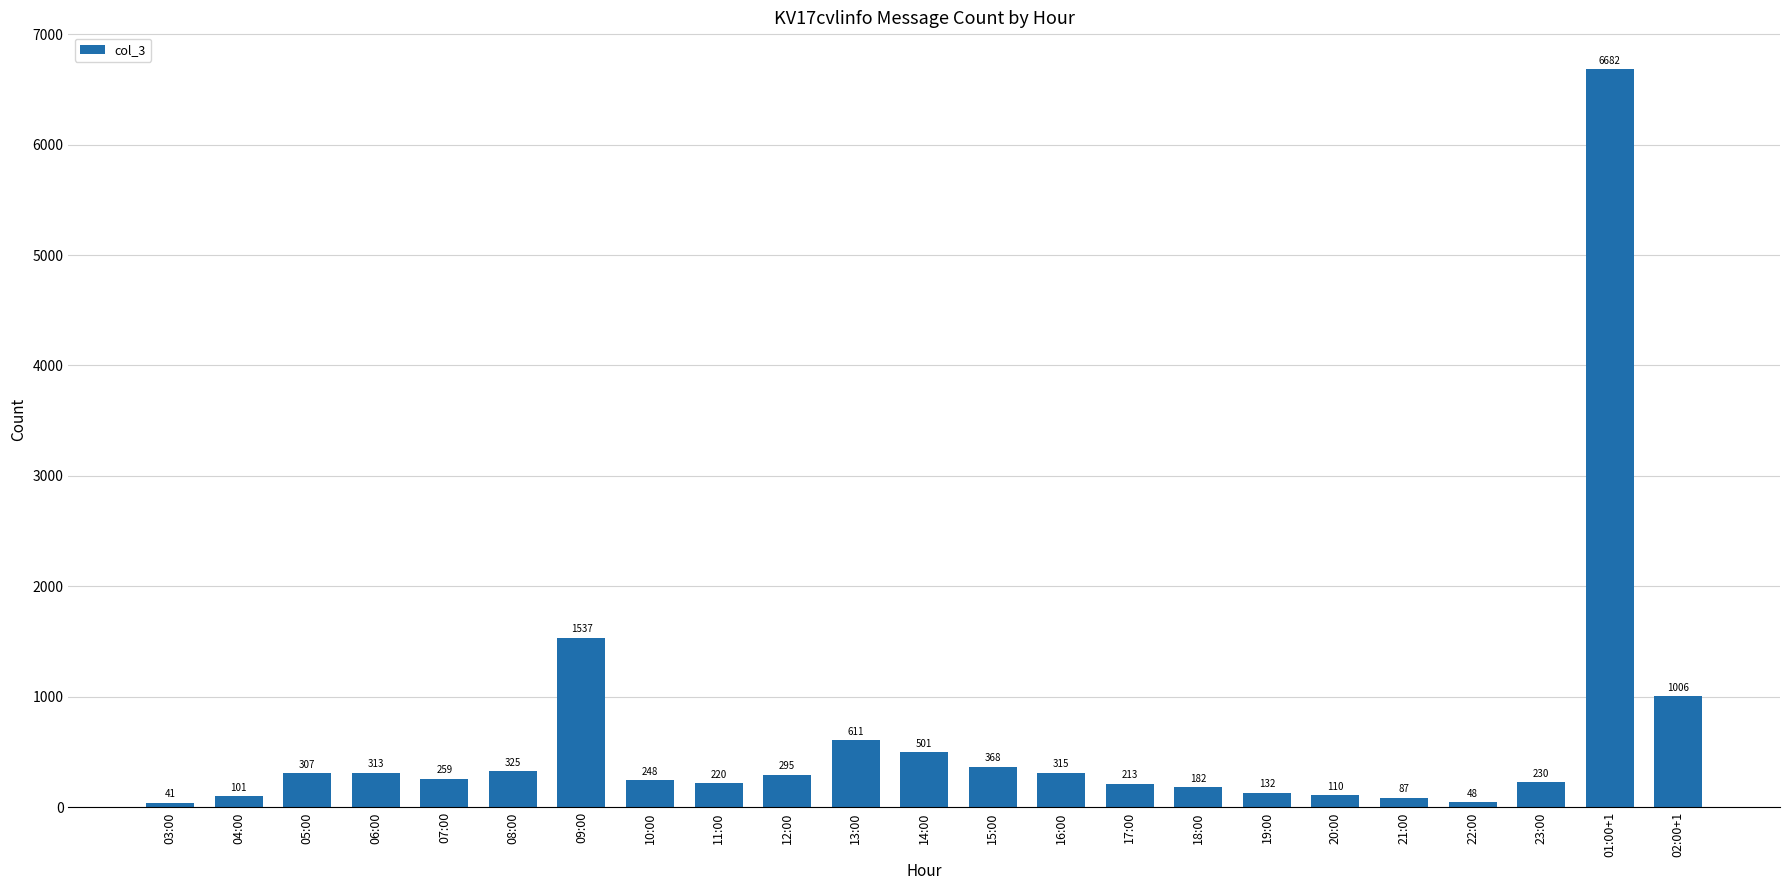

The value at 14:00 is 501. True or false?

True